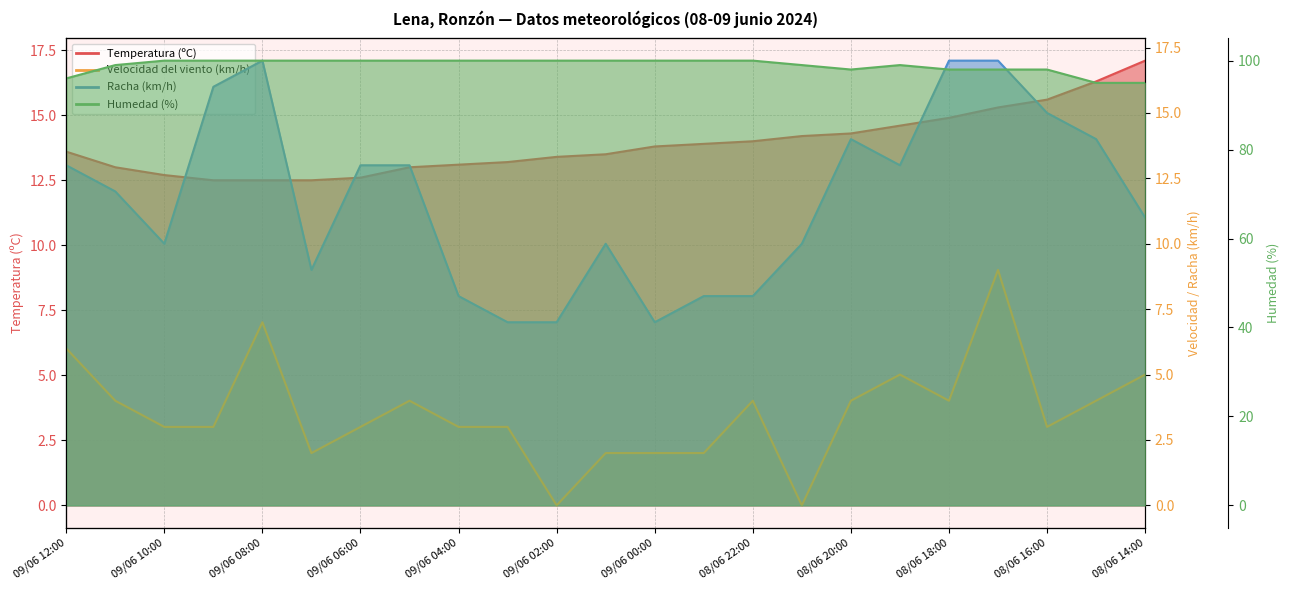

What is the average value of the Humedad (%) series?

98.9